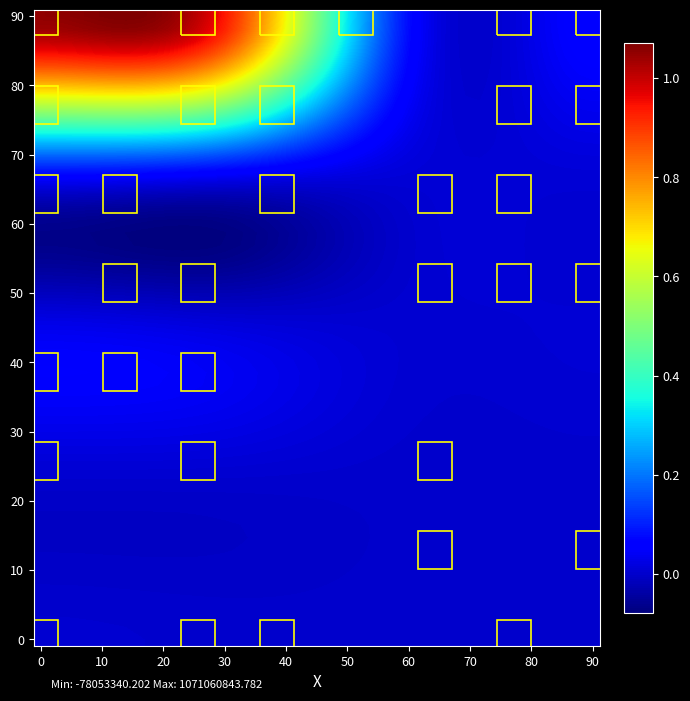

Count the number of data series in this chart.

5